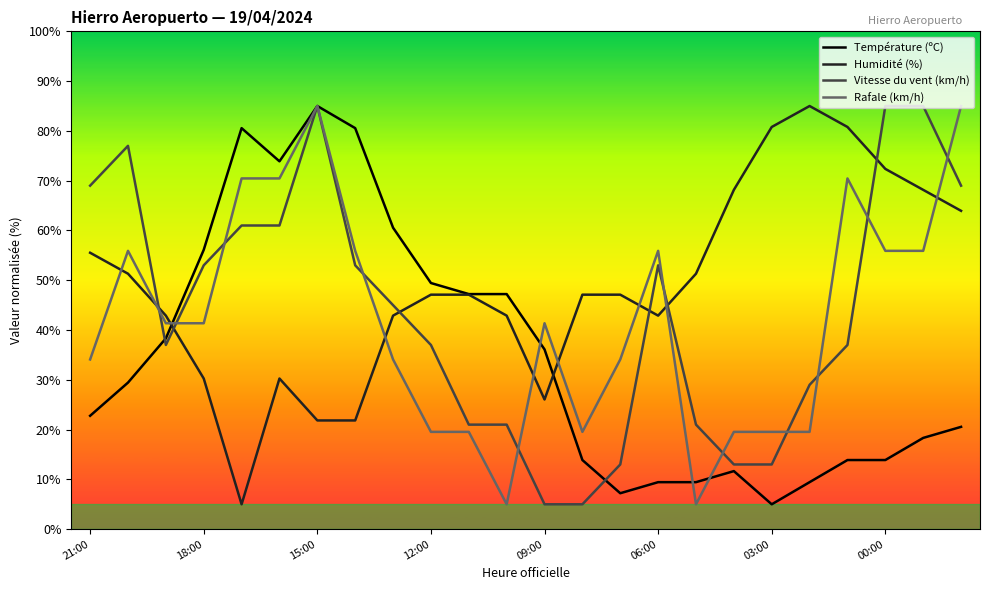

Which series has the largest total across all categories?

Humidité (%)